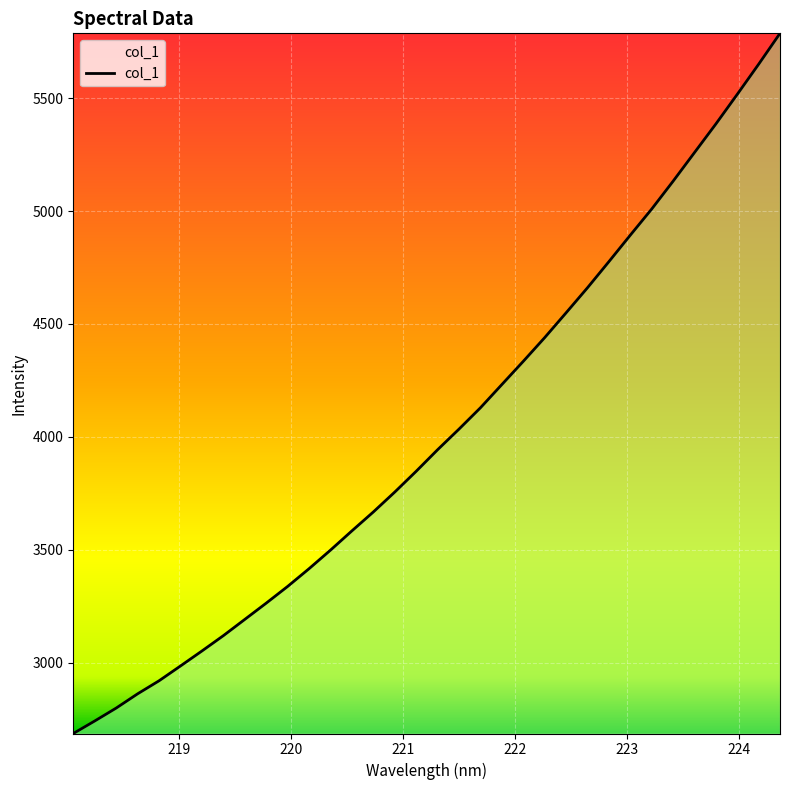

What is the smallest value displayed?

2687.3